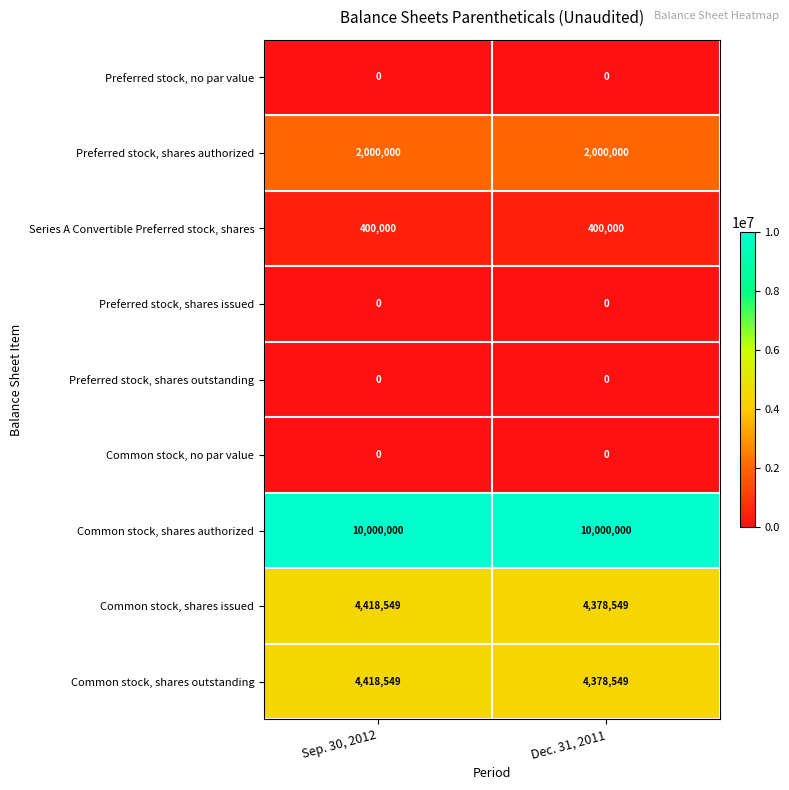

What is the greatest value displayed?

10000000